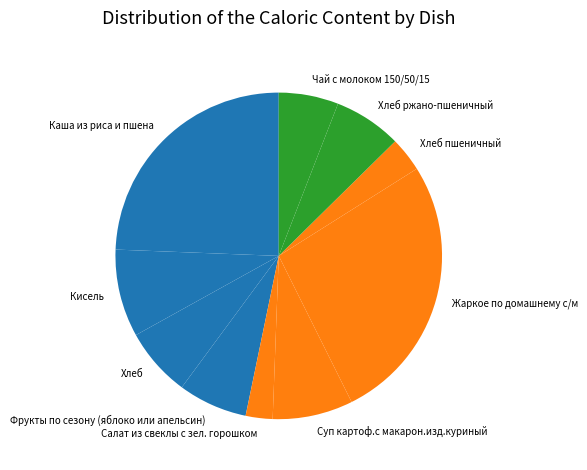

Is there any slice that represents more than half of the pie?

No